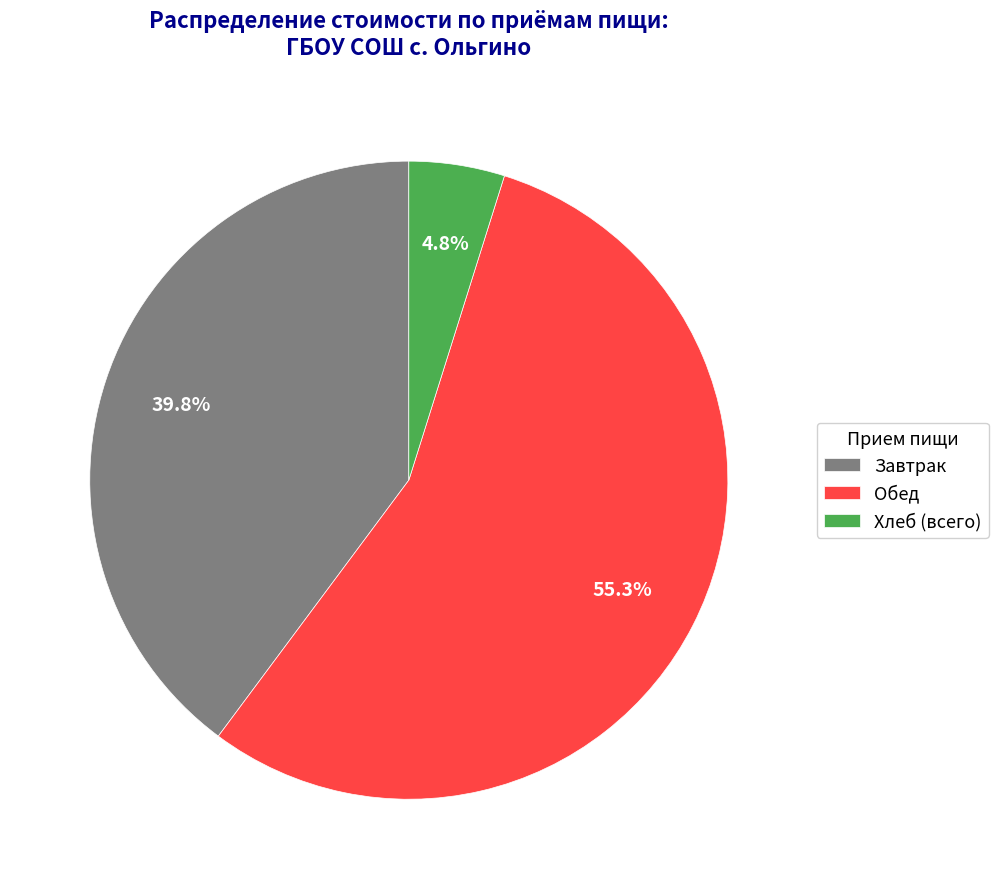

Between Завтрак and Обед, which is larger?

Обед